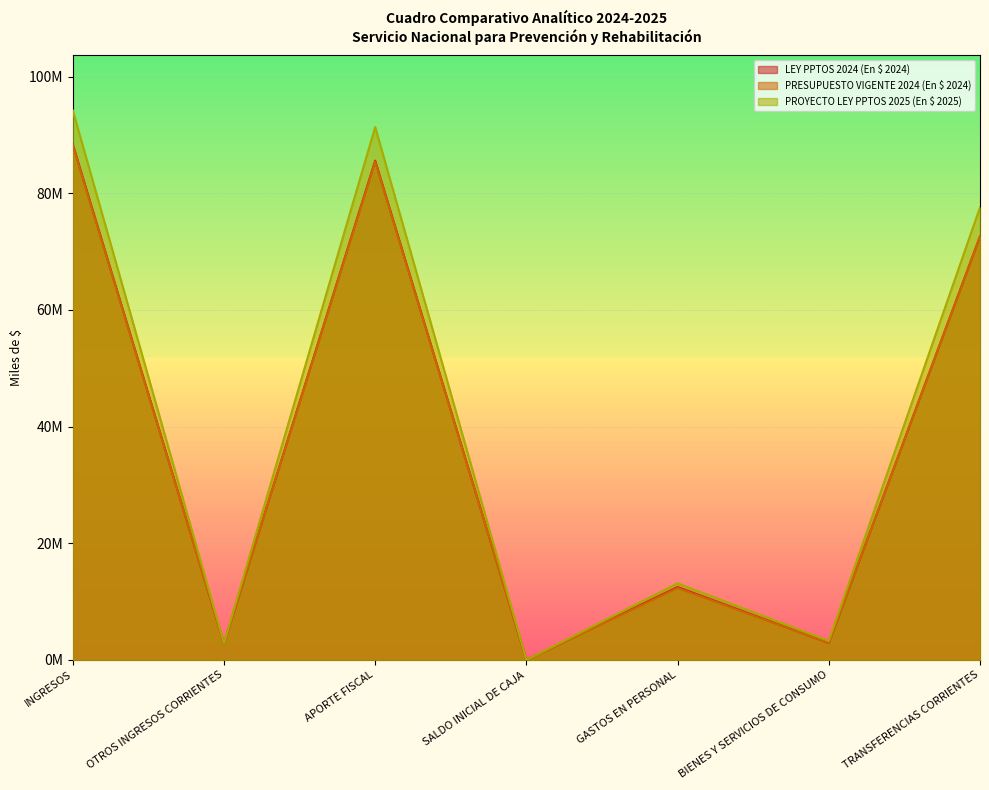

At which category is the sum across all series the highest?

INGRESOS